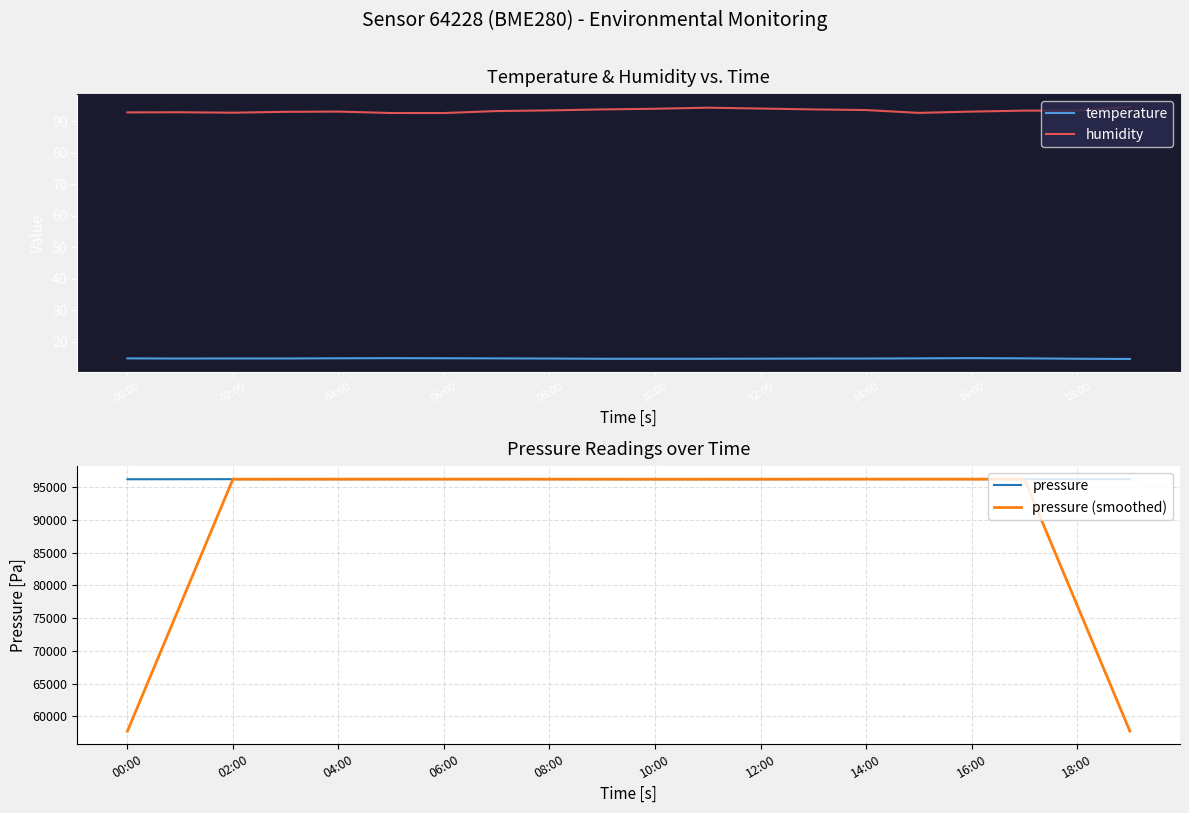

True or false: temperature and humidity cross at least once.

False